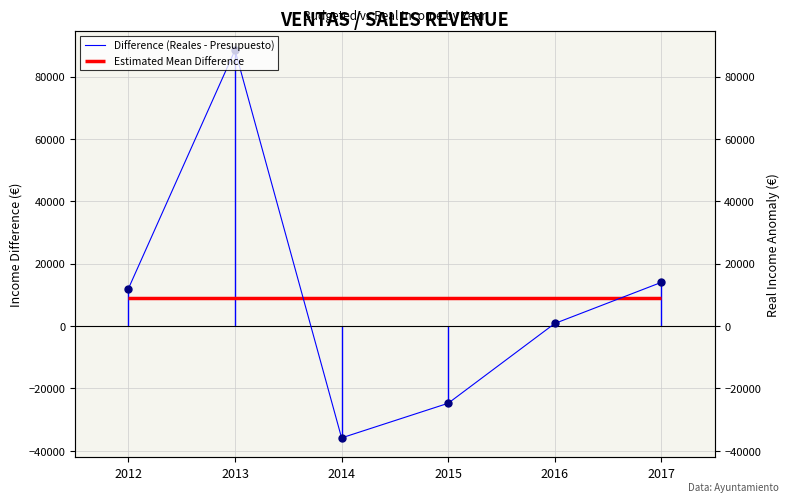

What is the ratio of the value at 2013 to the value at 2012?

7.4